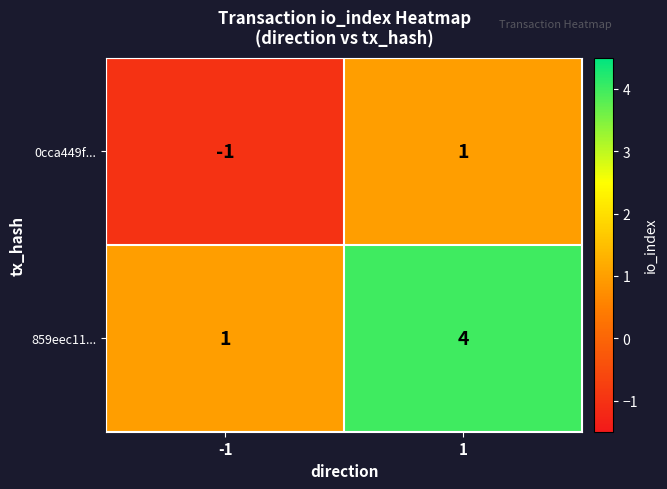

List the series in order of their overall mean, highest first.

859eec11..., 0cca449f...